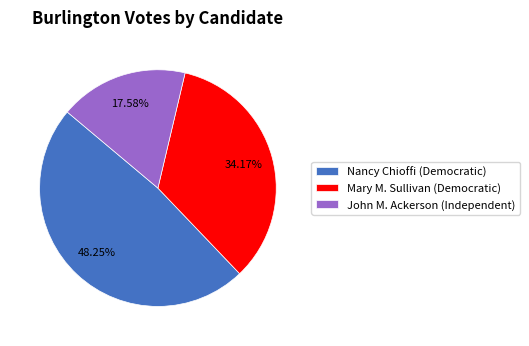

Is there any slice that represents more than half of the pie?

No